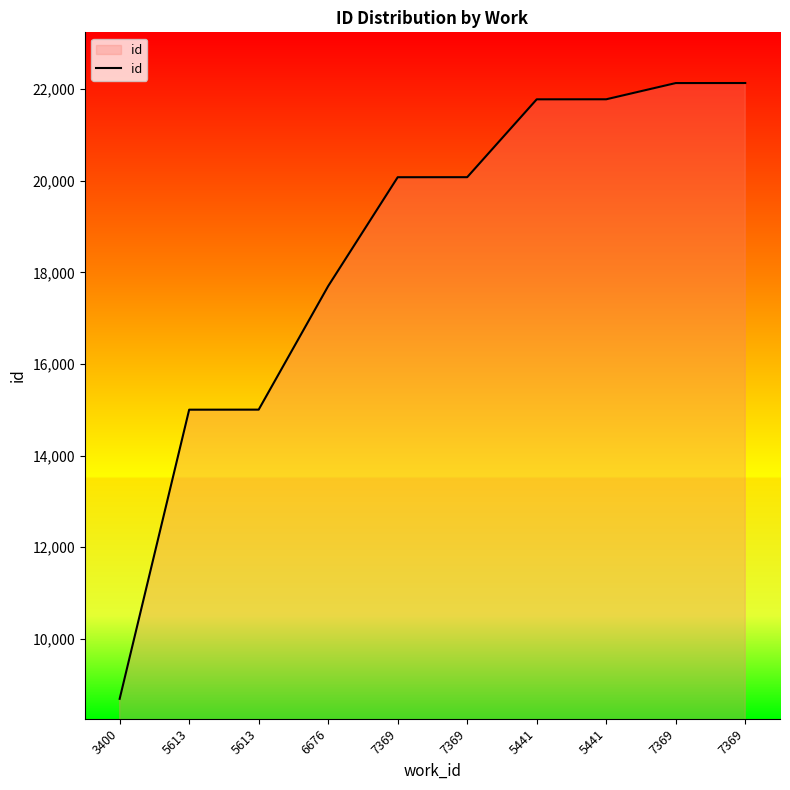

Where is the data nearest to the value 15410?

5613